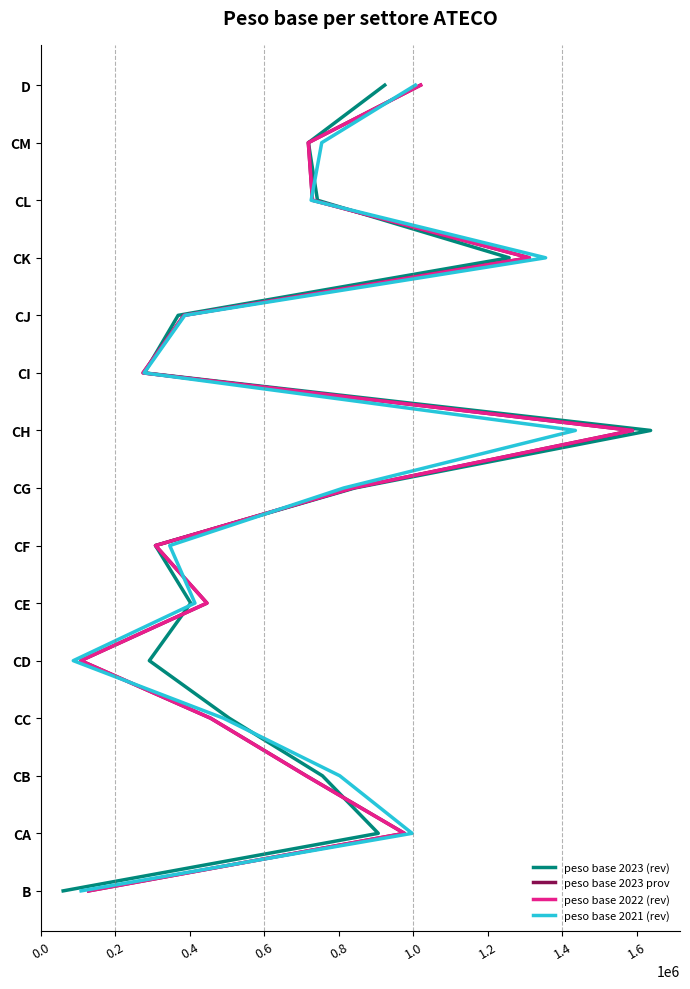

Is it true that peso base 2022 (rev) equals 6 at 12?

False